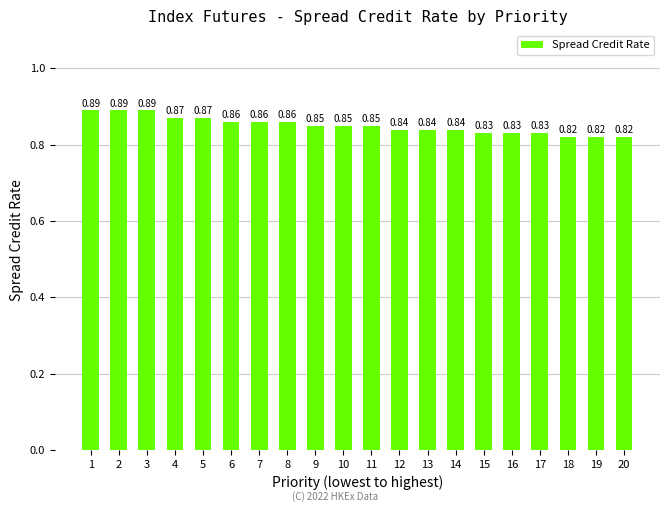

Between 5 and 19, which is larger?

5